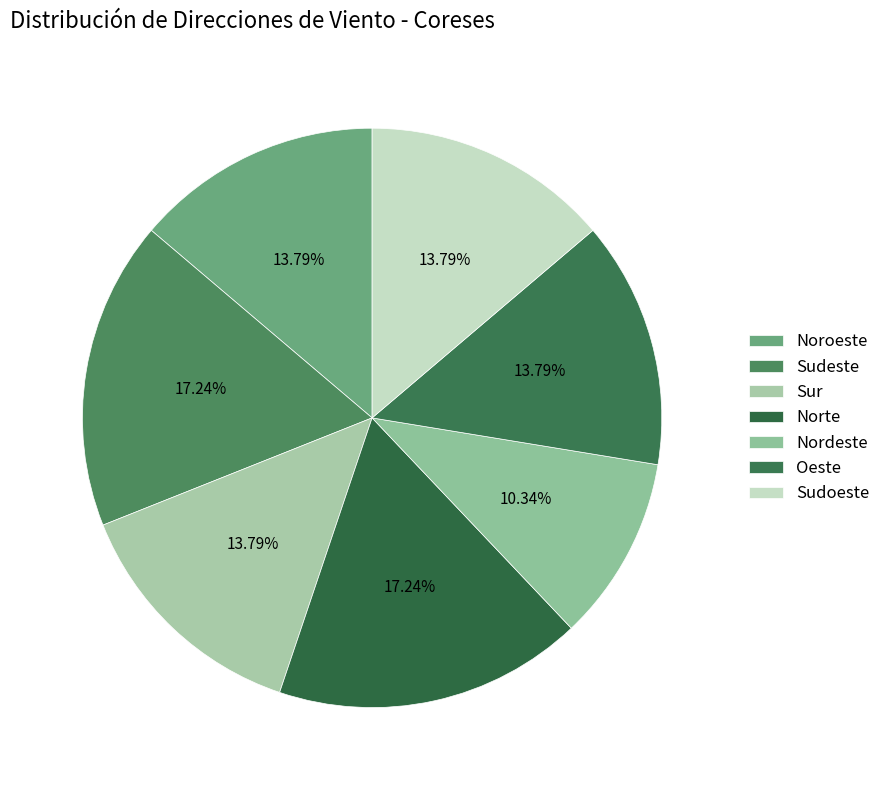

How many segments does this pie chart have?

7